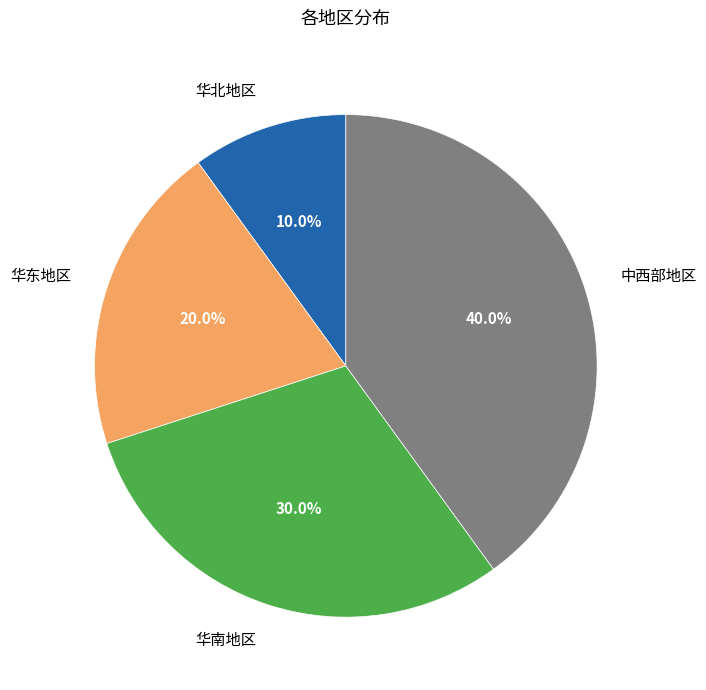

Count the number of slices in the pie.

4